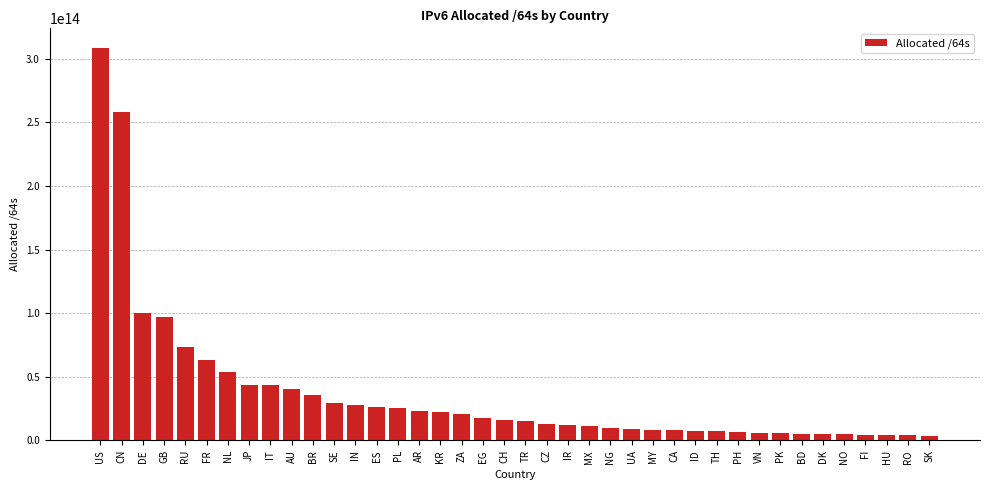

True or false: the data shows 6500000000000 at PH.

True